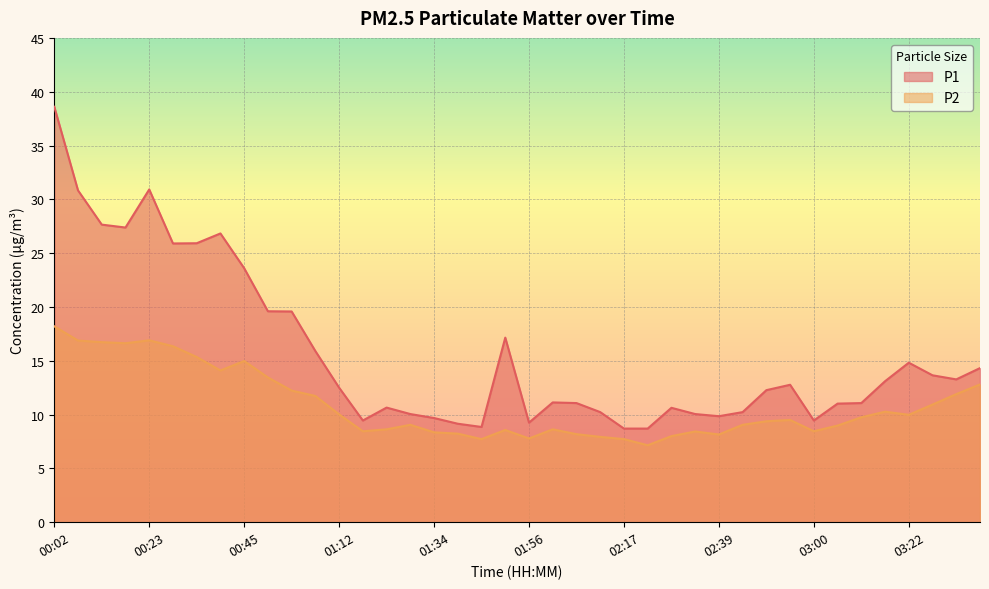

At which category is the sum across all series the highest?

00:02